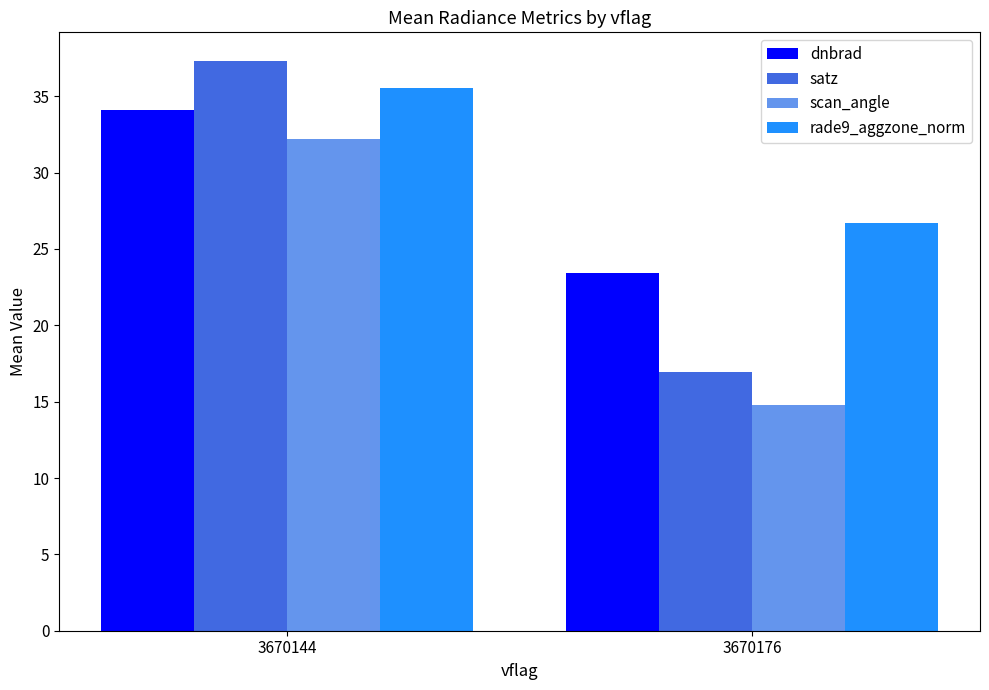

What is the value of the rade9_aggzone_norm bar at the 1st from the left?

35.5